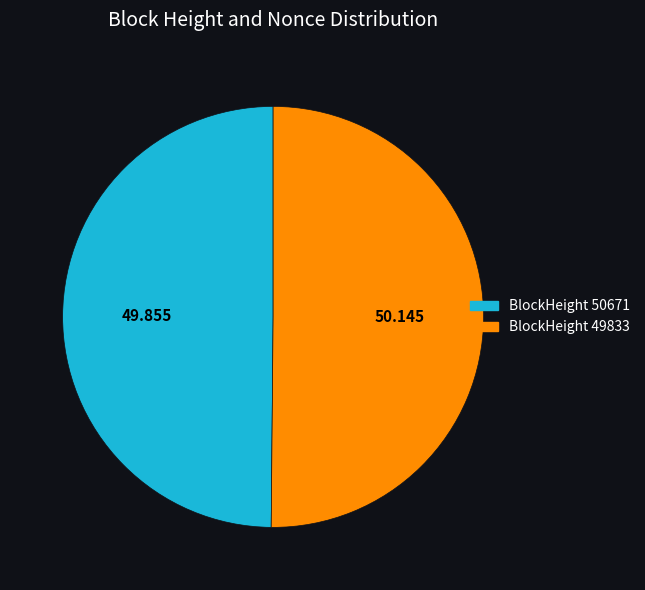

How many segments does this pie chart have?

2